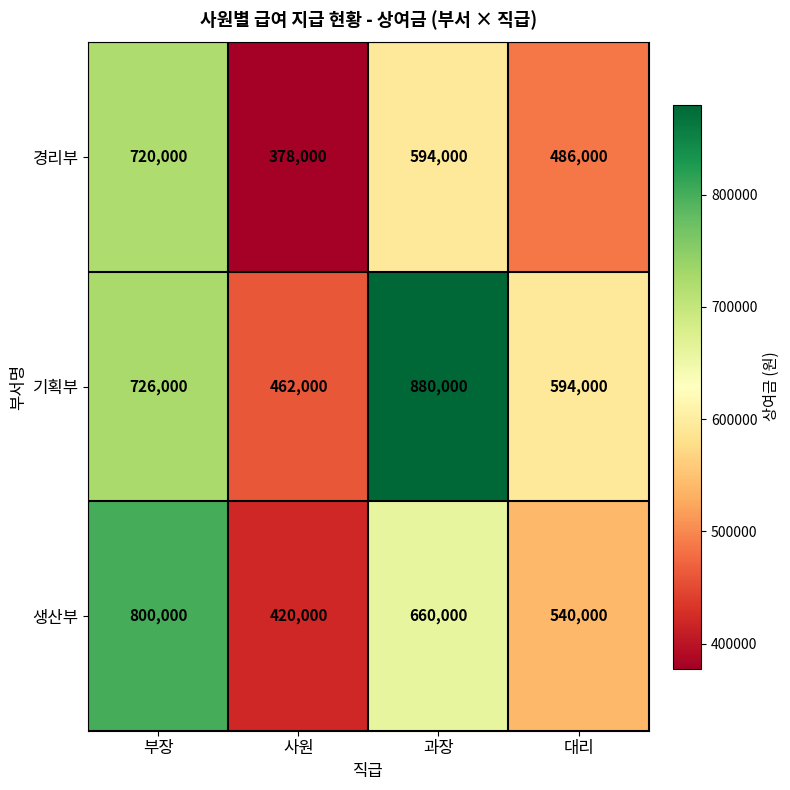

At 대리, list the series in order from largest to smallest.

기획부, 생산부, 경리부